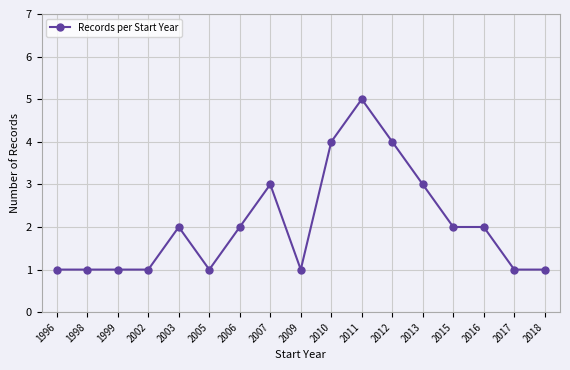

Between 2018 and 2011, which is larger?

2011